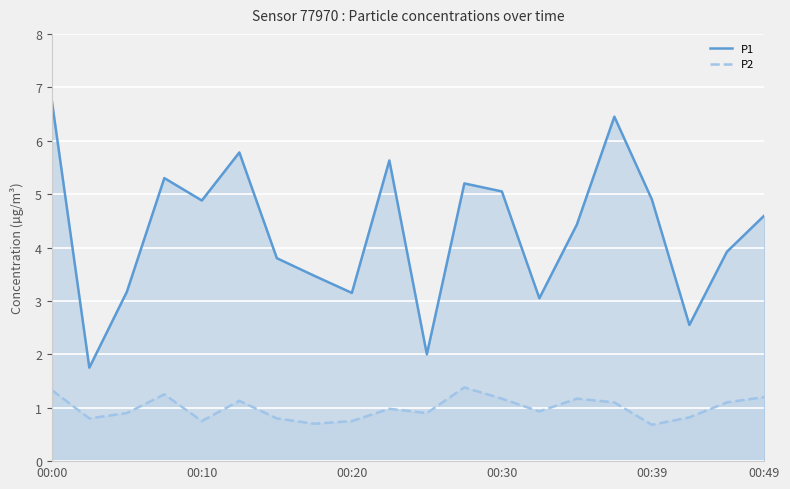

What is the minimum value shown in the chart?

0.7